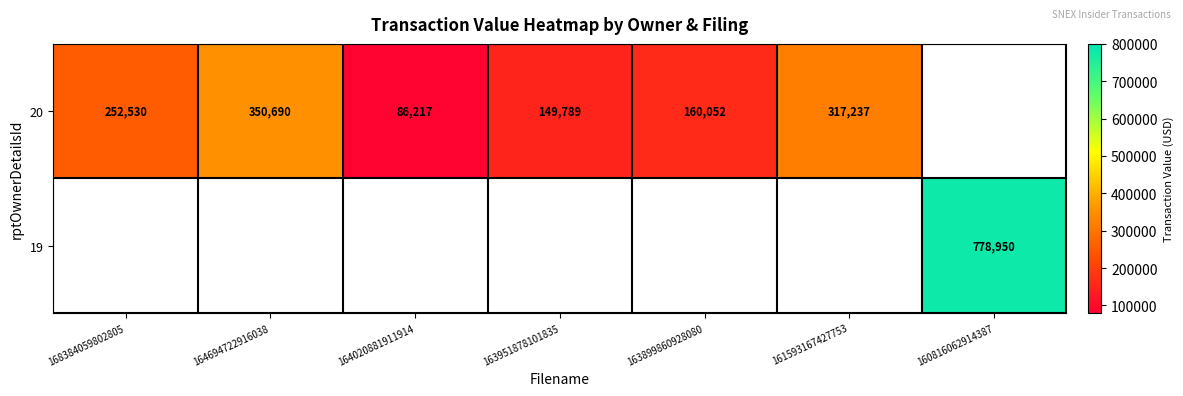

At which category does the chart reach its minimum across all series?

164020881911914